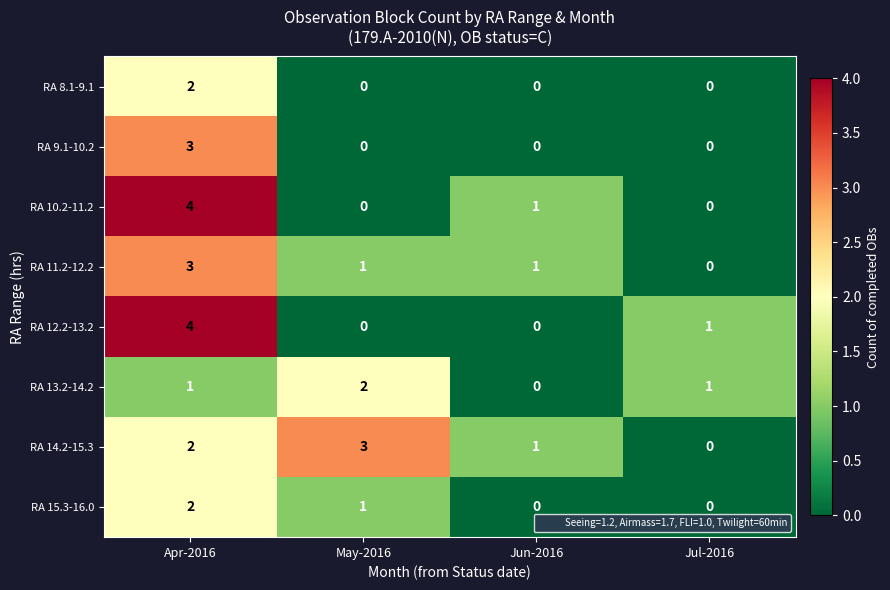

True or false: RA 14.2-15.3 has a value of 1 at Jun-2016.

True